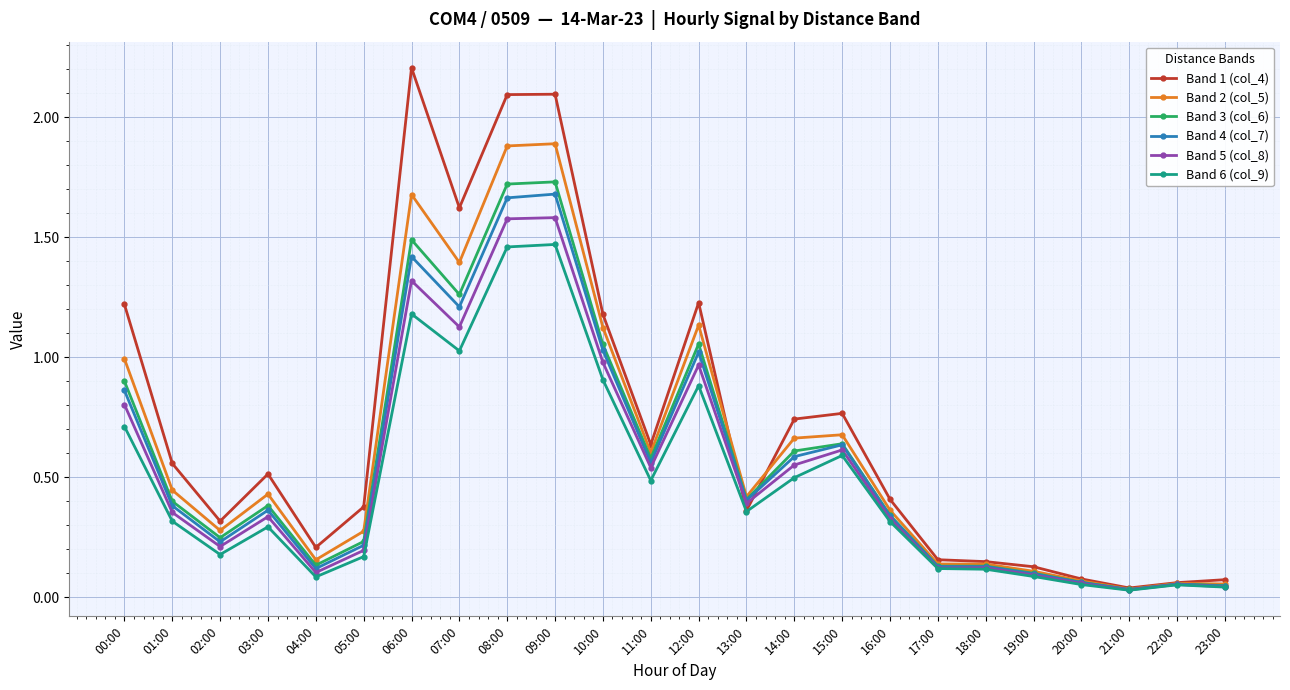

The Band 3 (col_6) series shows 0.9 at 00:00. True or false?

True